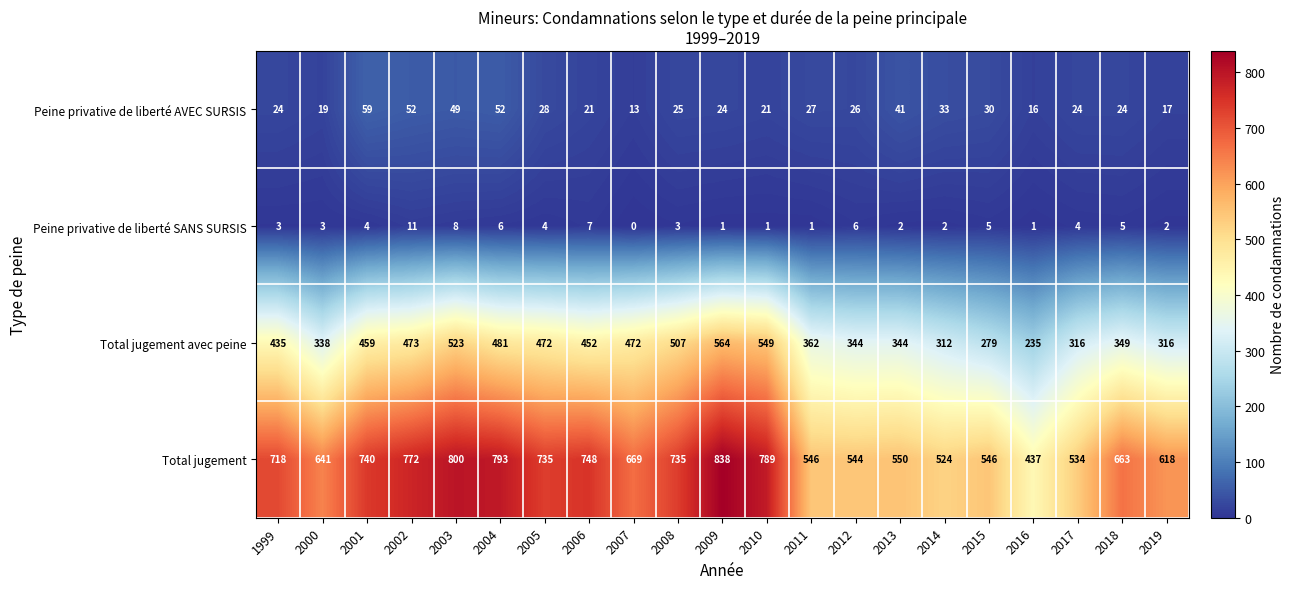

What is the difference between the second highest and second lowest values in the Total jugement series?

276